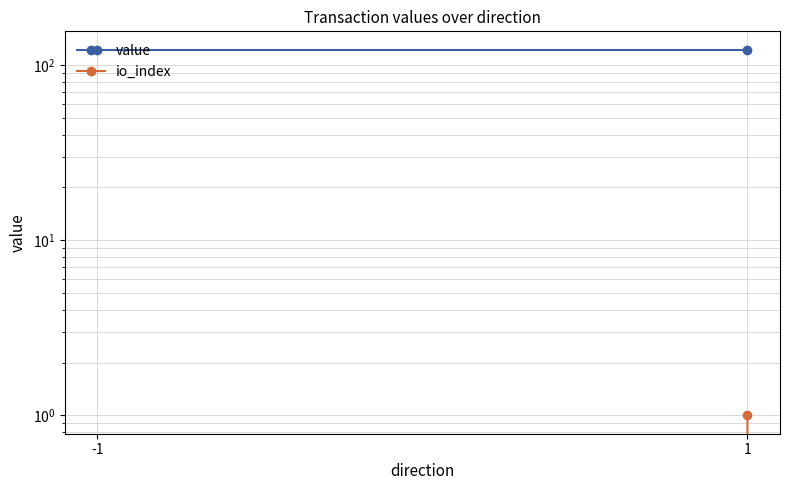

Rank the series by their average value, from lowest to highest.

io_index, value